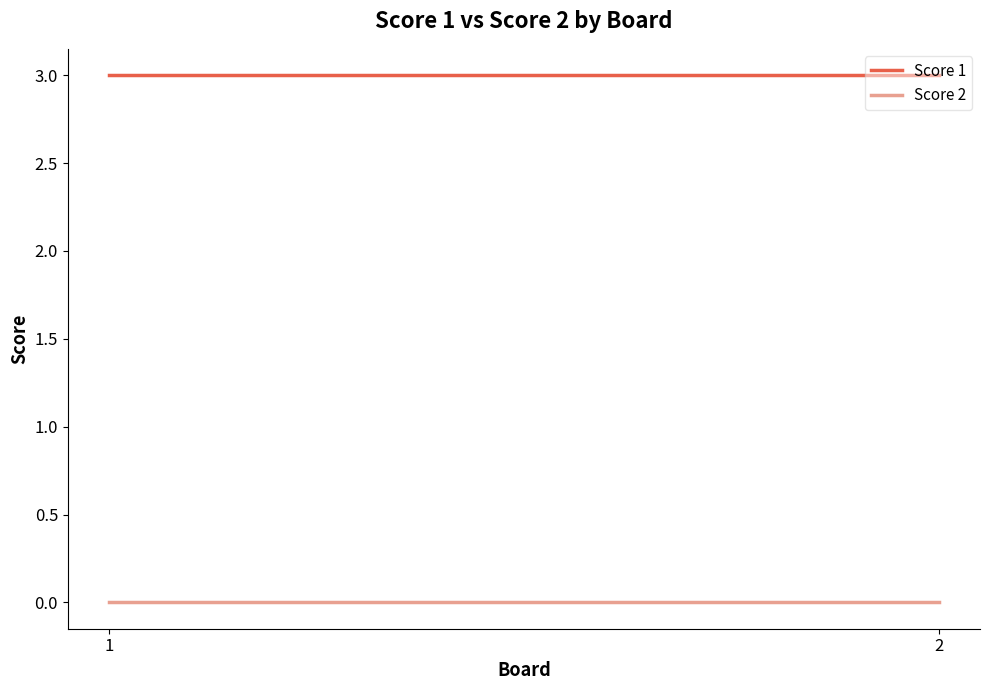

What is the difference between the highest and lowest values at 1?

3